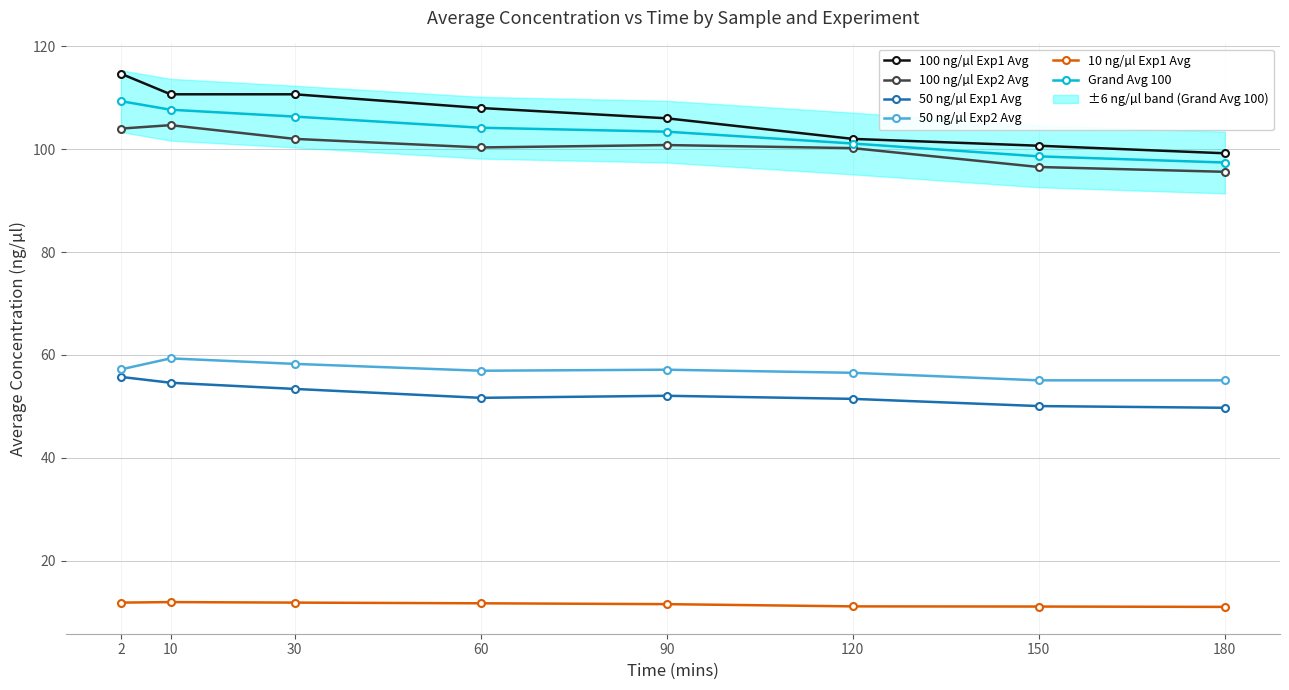

Where is the first local minimum for 100 ng/µl Exp2 Avg?

60